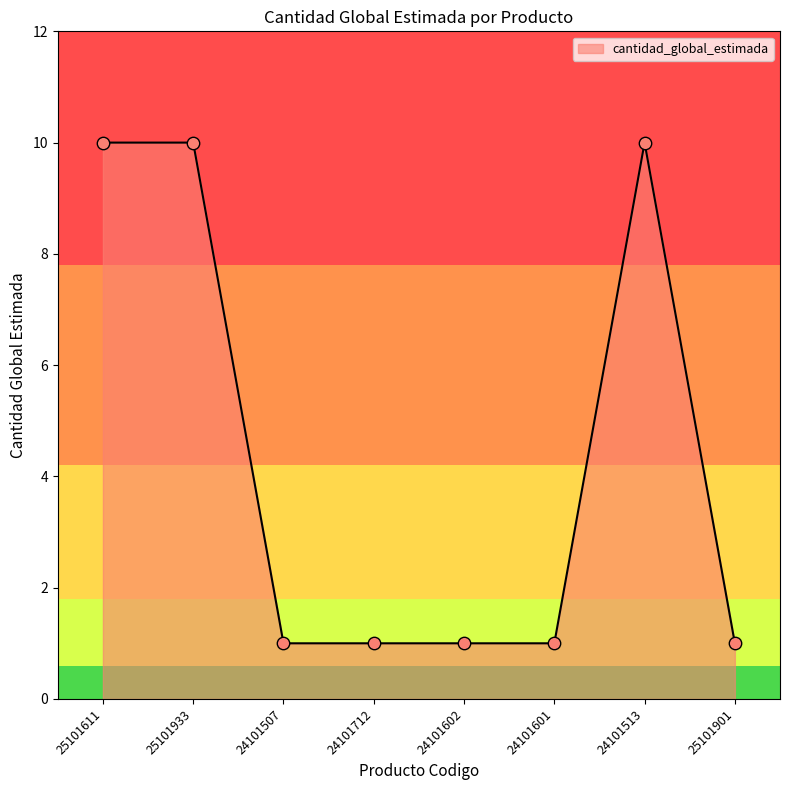

Approximately how many times larger is the value at 24101513 compared to 25101611?

1.0